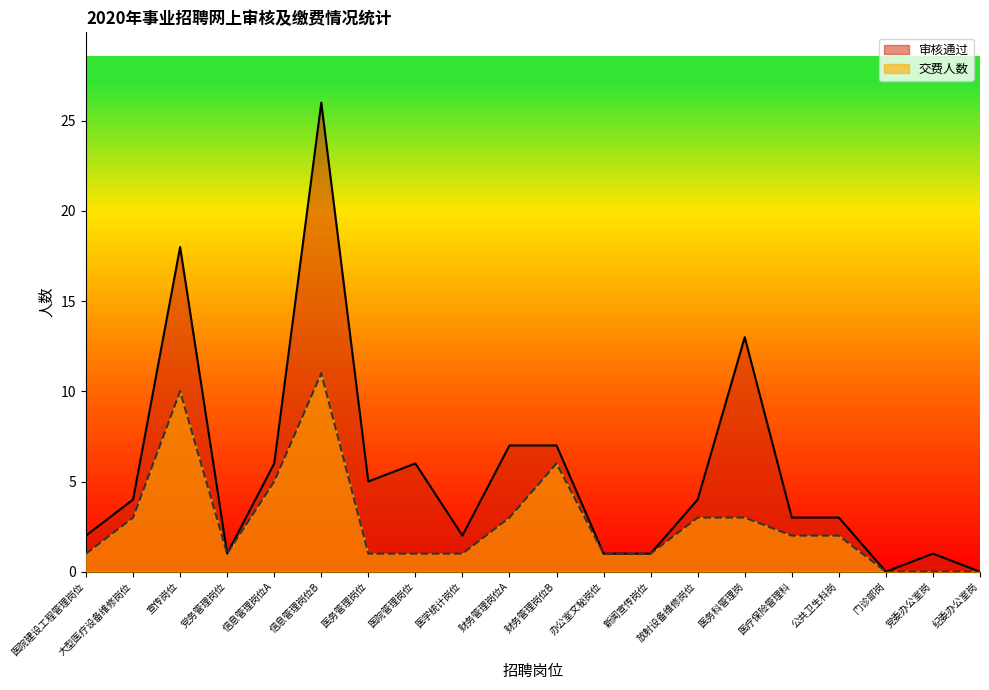

What is the average value of the 审核通过 series?

6